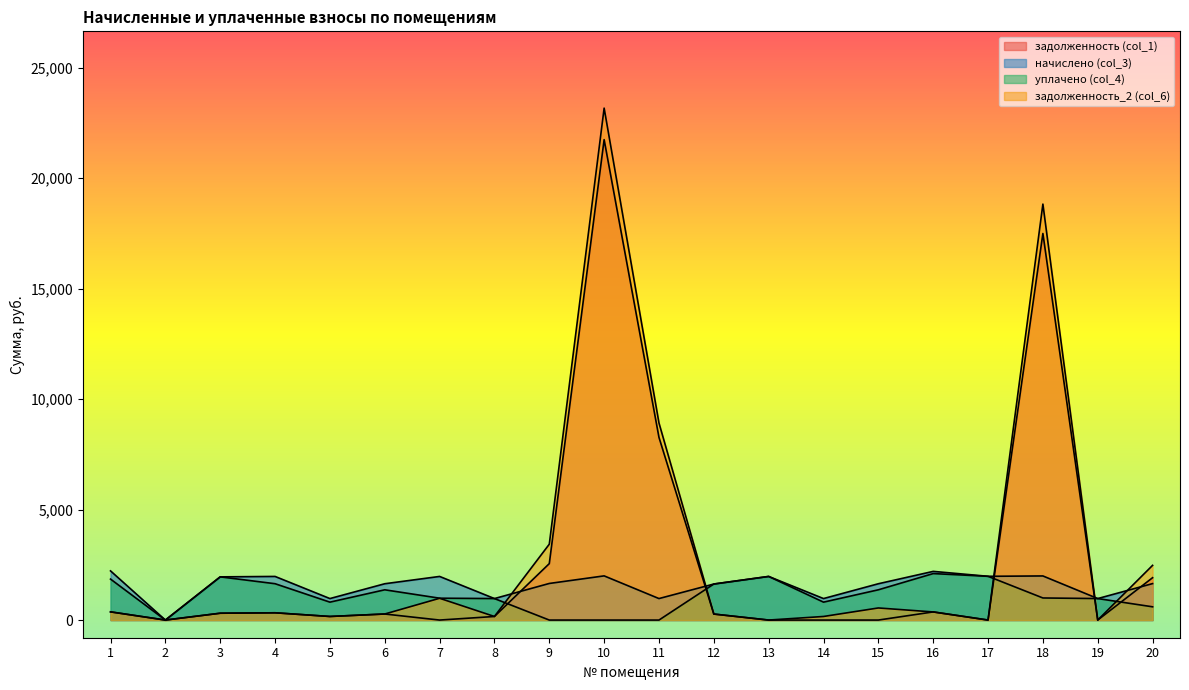

Does the chart have visible grid lines?

No